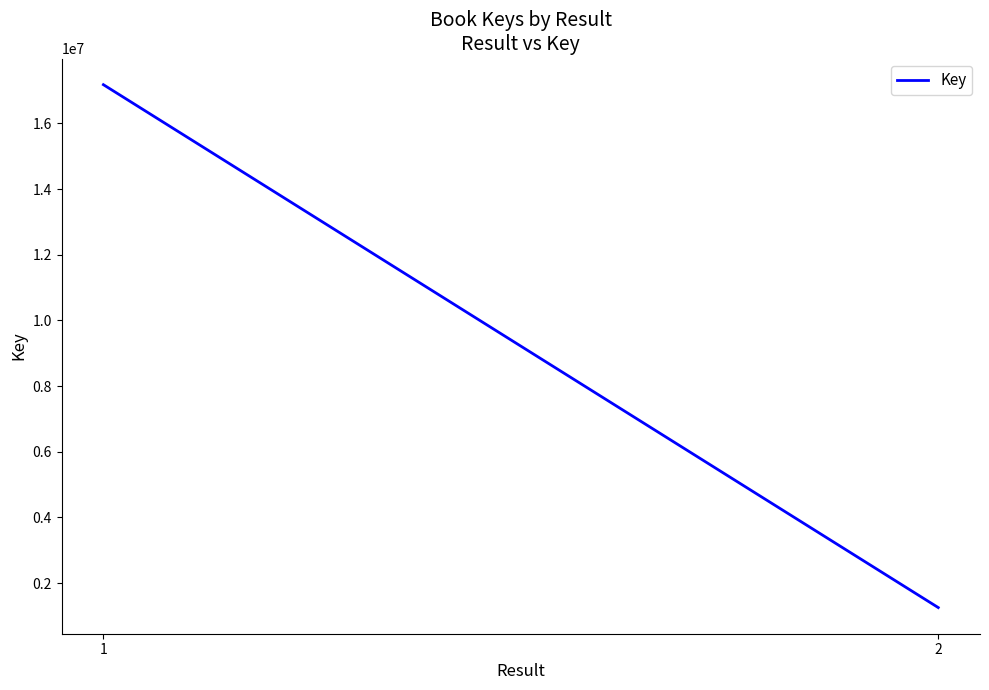

Read the value at 2.

1252309